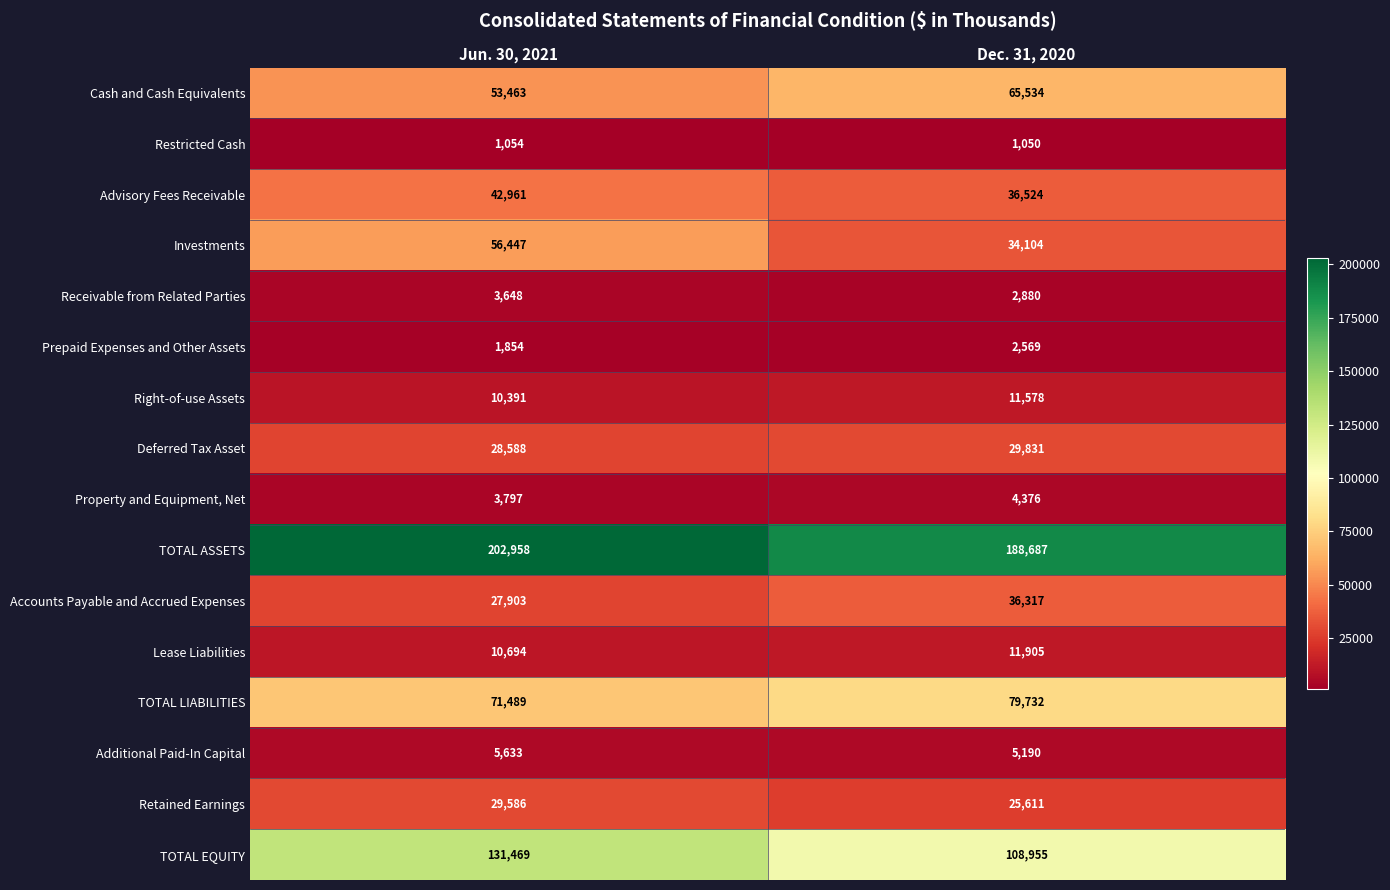

What is the spread (max minus min) of values at Jun. 30, 2021?

201904